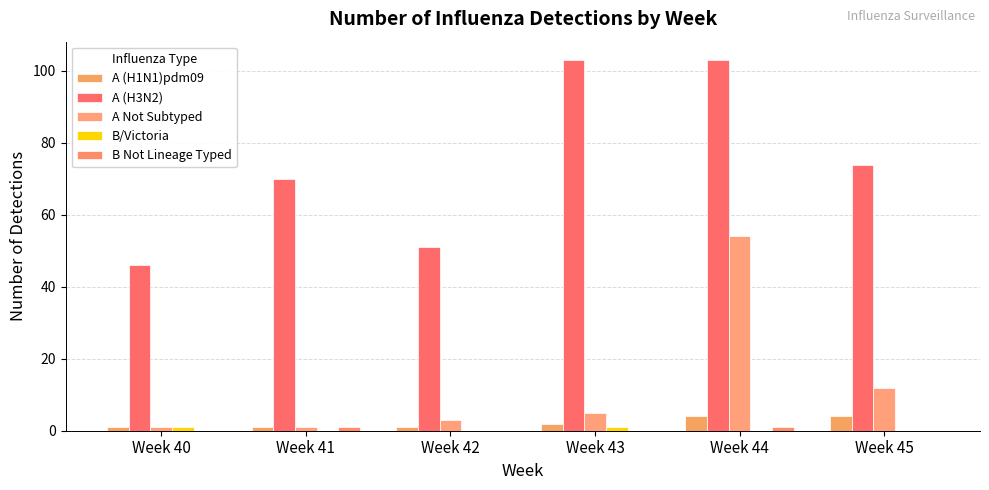

Which series has the largest total across all categories?

A (H3N2)